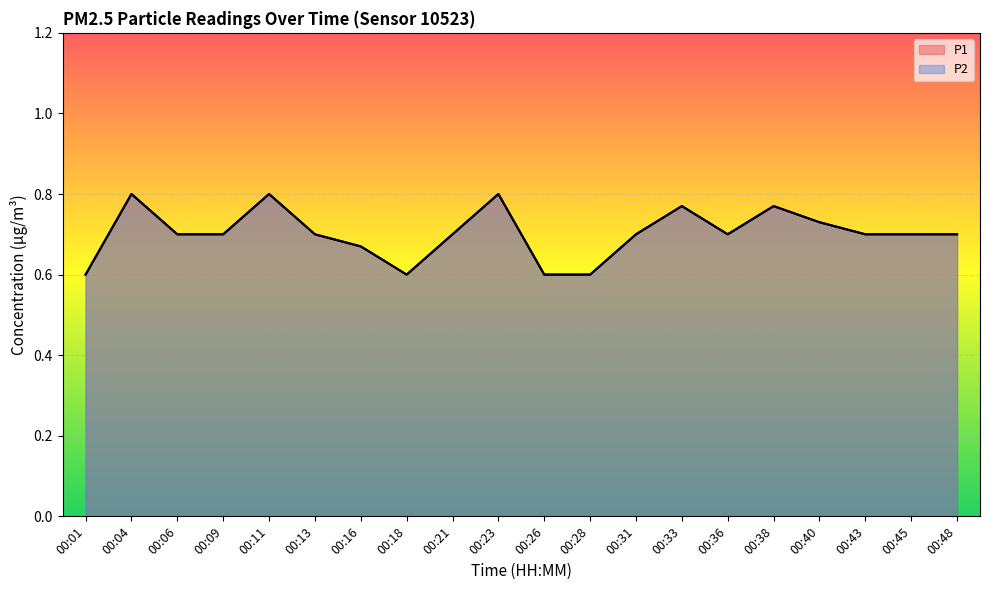

True or false: P2 has a value of 1.2 at 00:40.

False